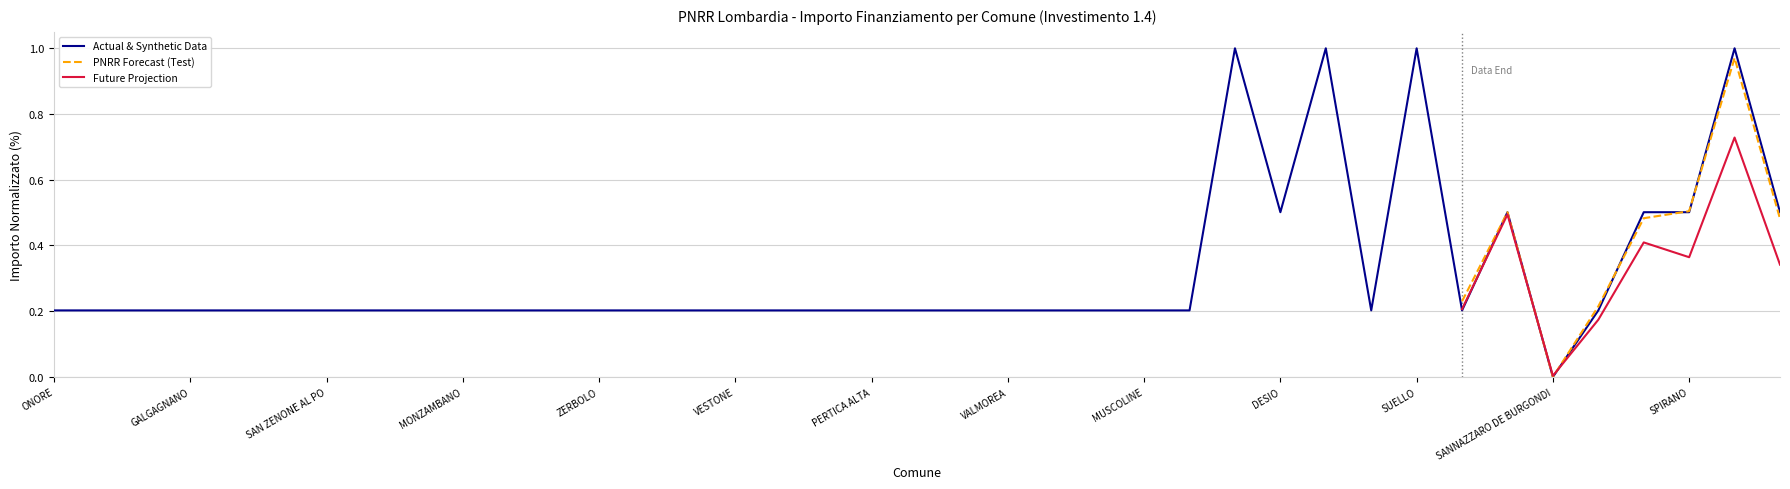

How many interior local valleys (lower than both neighbors) does the data have?

4